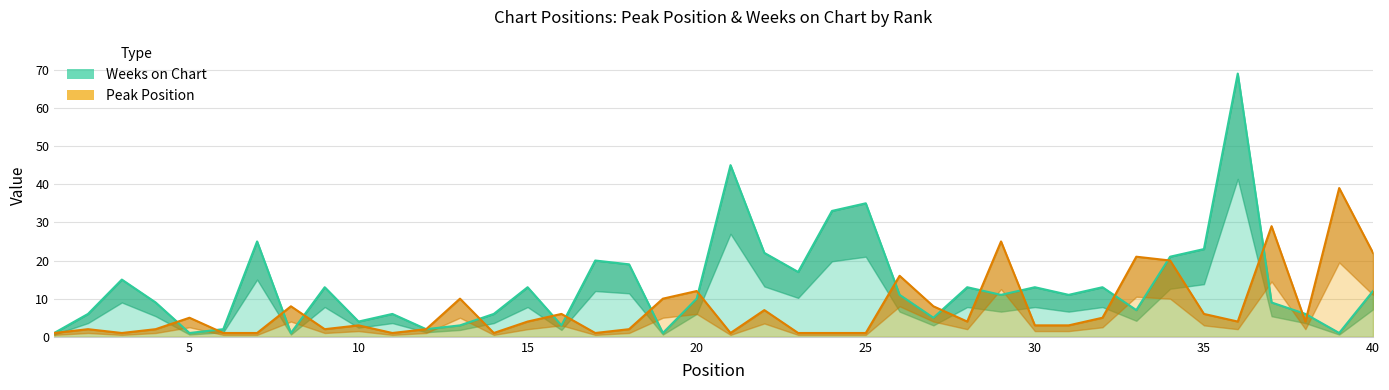

Which series changed the most between 21 and 38?

Weeks on Chart